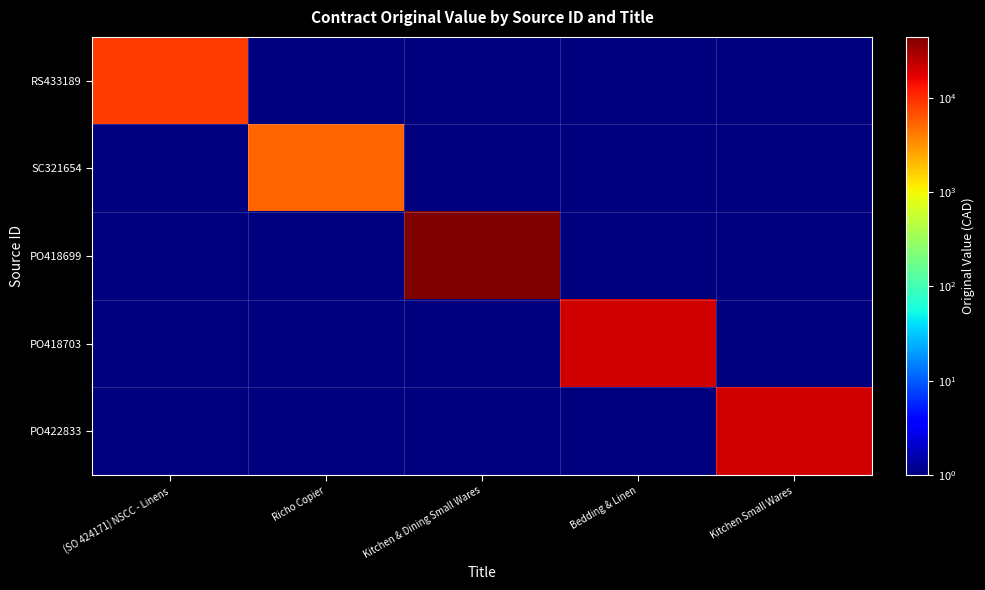

What is the total value across all series at Kitchen Small Wares?

20108.3